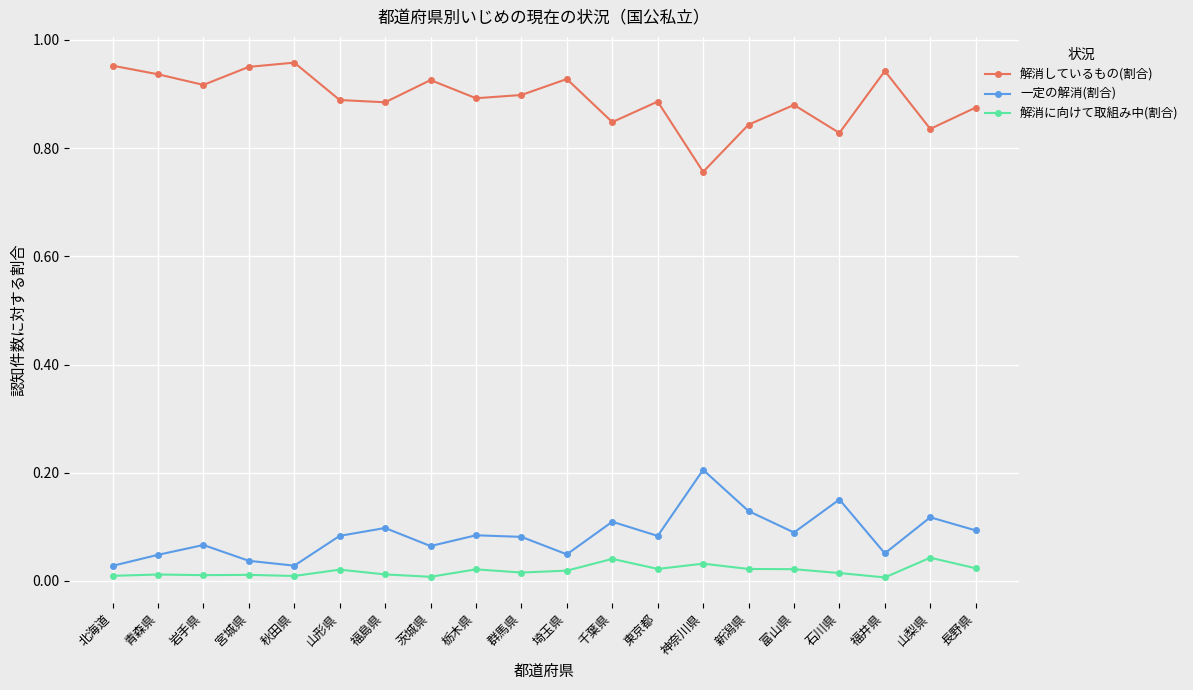

Does the chart have visible grid lines?

Yes